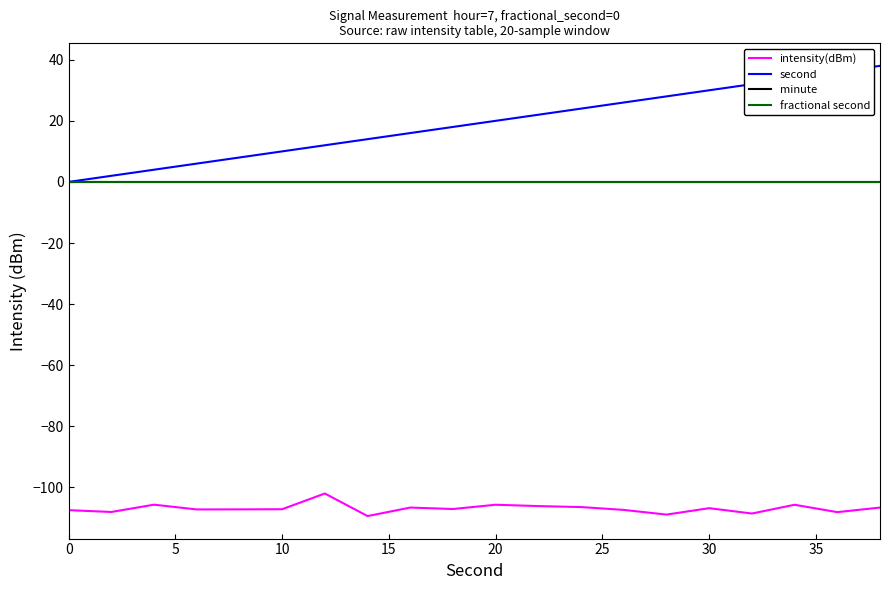

Is this an area chart (filled region under the line)?

No